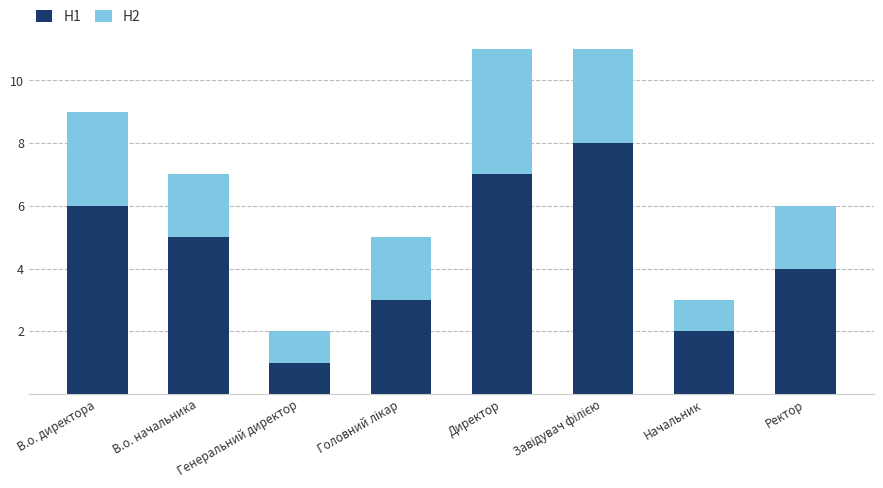

What is the sum of all H1 values?

36